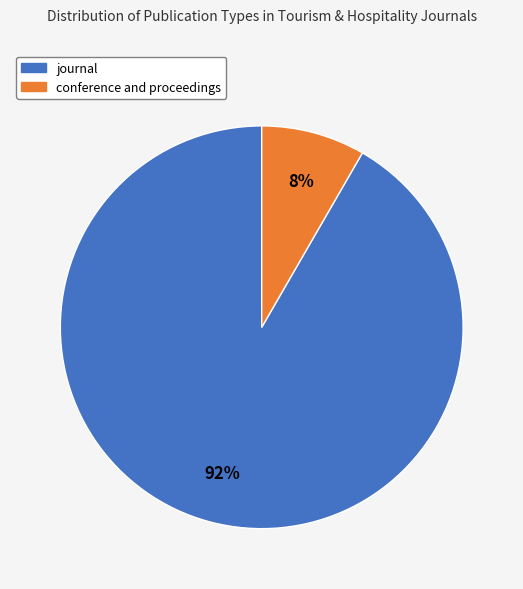

What is the smallest slice in the pie chart?

conference and proceedings